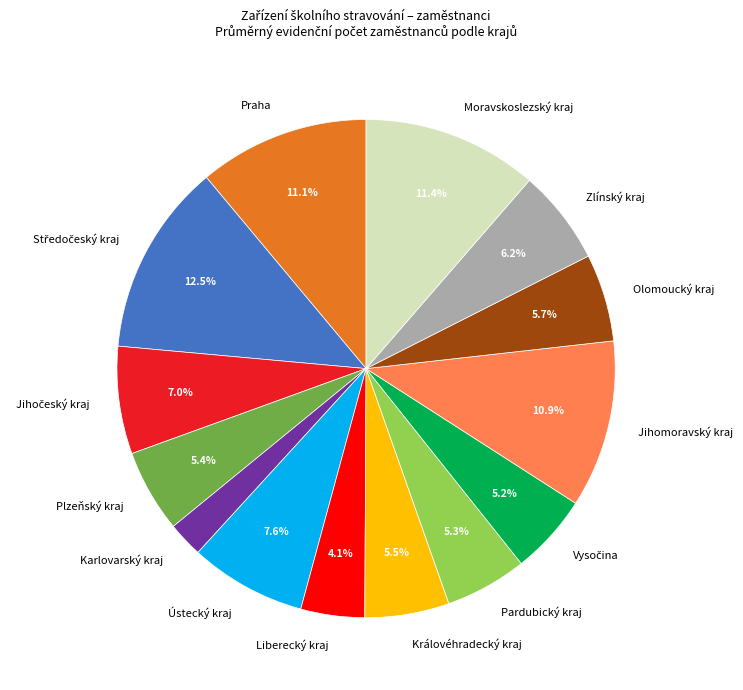

What percentage is the Moravskoslezský kraj slice, to the nearest percent?

11%